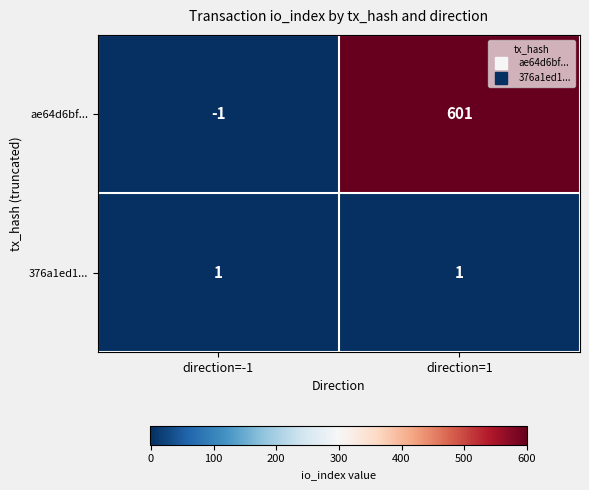

What is the average value of the ae64d6bf... series?

300